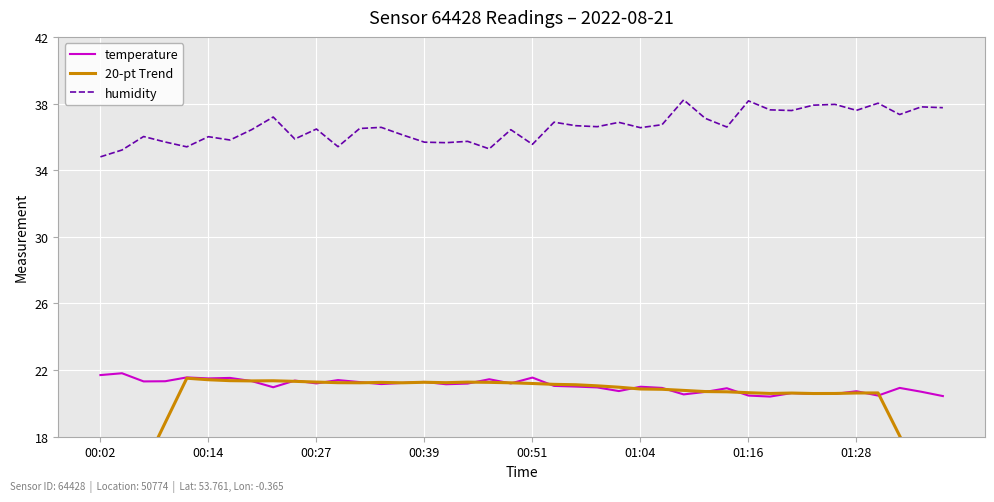

What position from the right is 19?

21